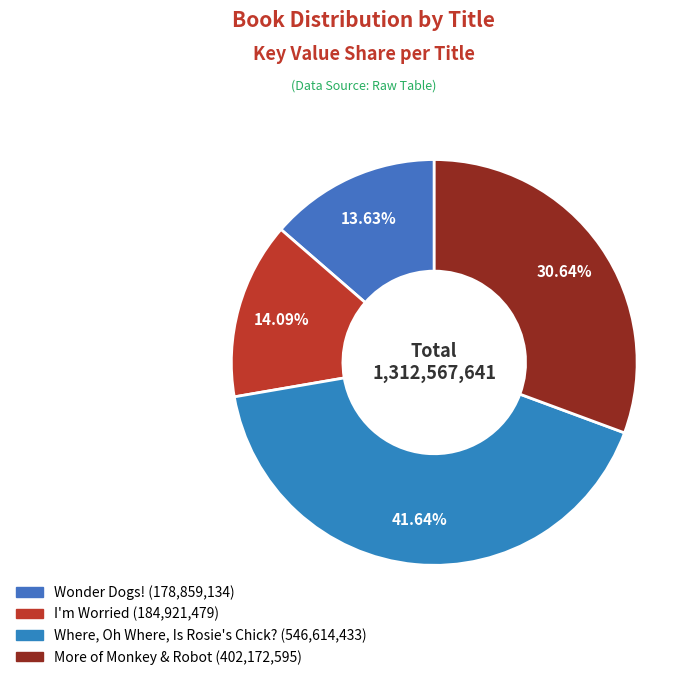

To the nearest percent, what is the combined percentage of Wonder Dogs! and Where, Oh Where, Is Rosie's Chick??

55%